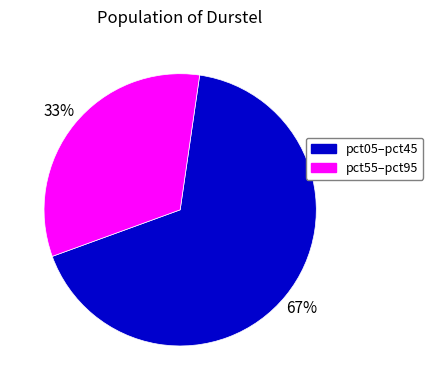

Is the sum of pct55–pct95 and pct05–pct45 greater than half?

Yes